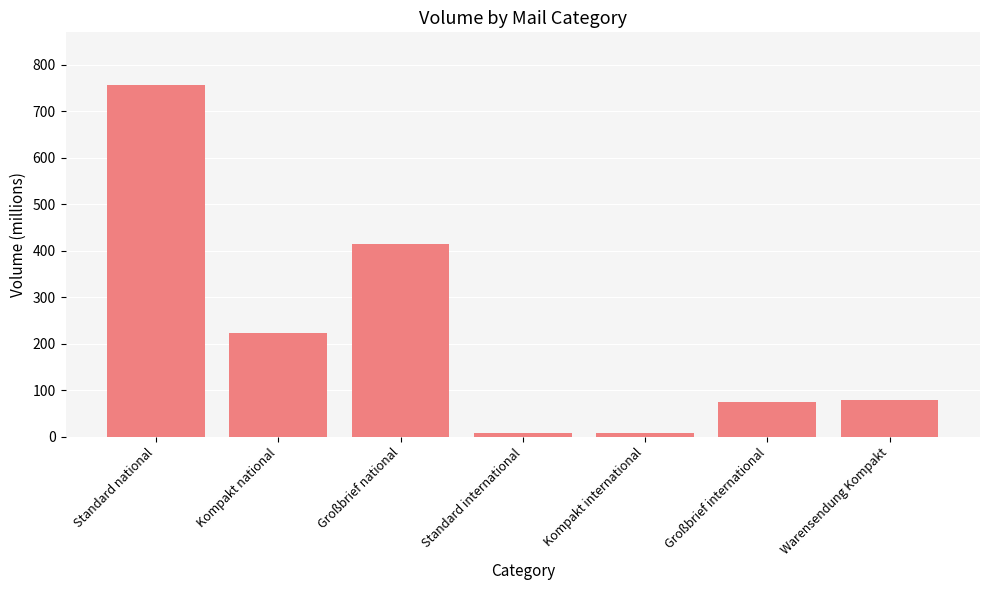

How many data points are above 80?

4